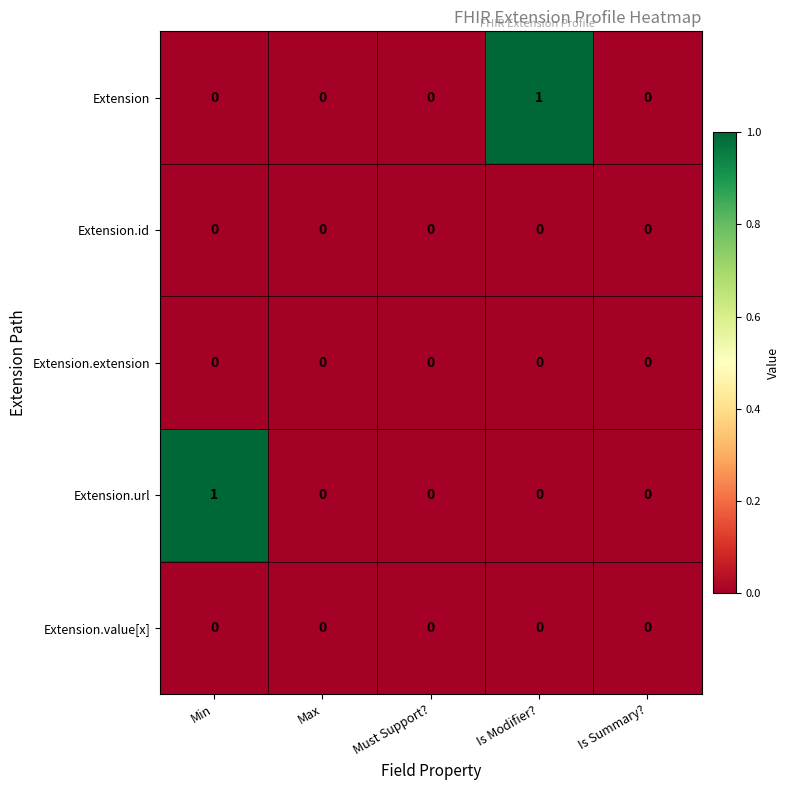

True or false: Extension.value[x] has a value of 0 at Min.

True